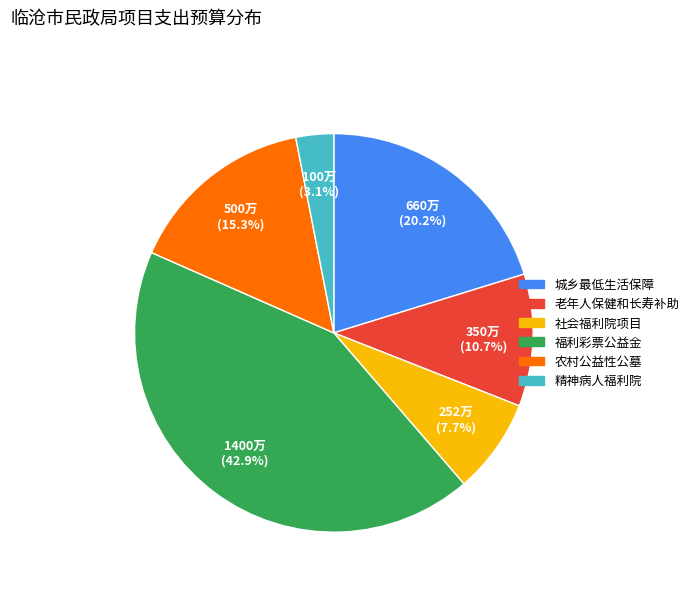

Count the number of slices in the pie.

6